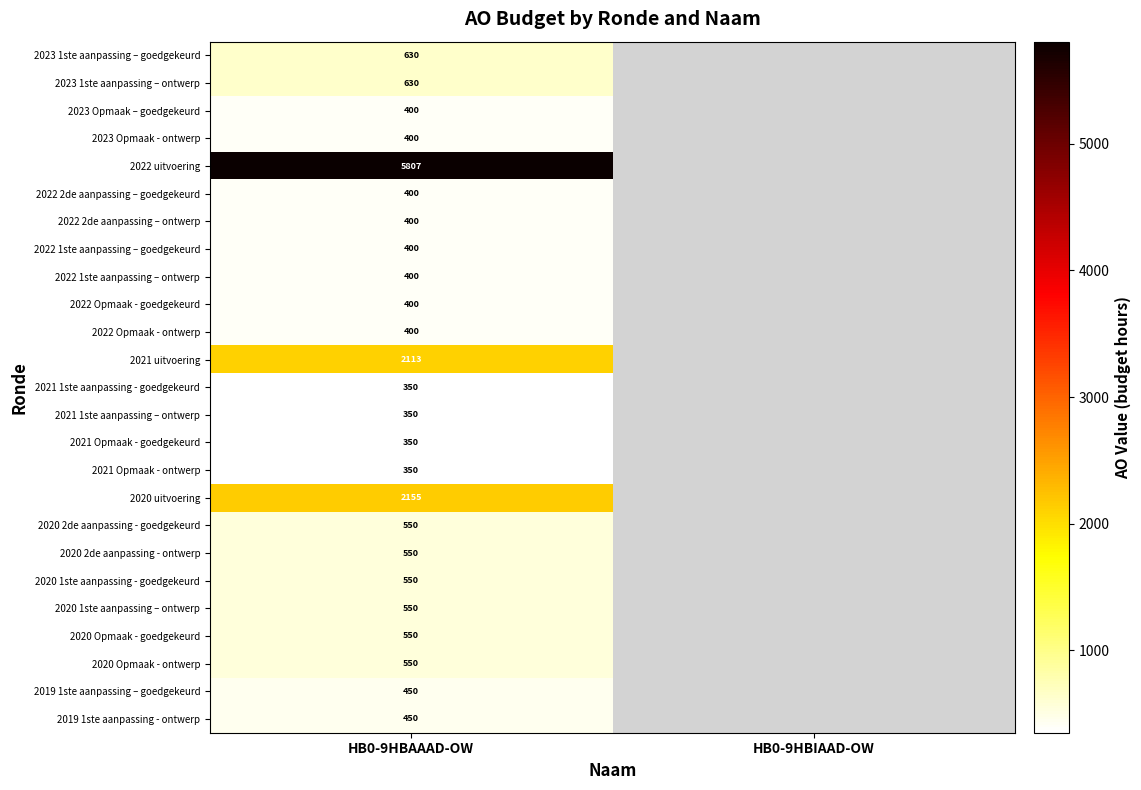

What is the spread (max minus min) of values at HB0-9HBAAAD-OW?

5457